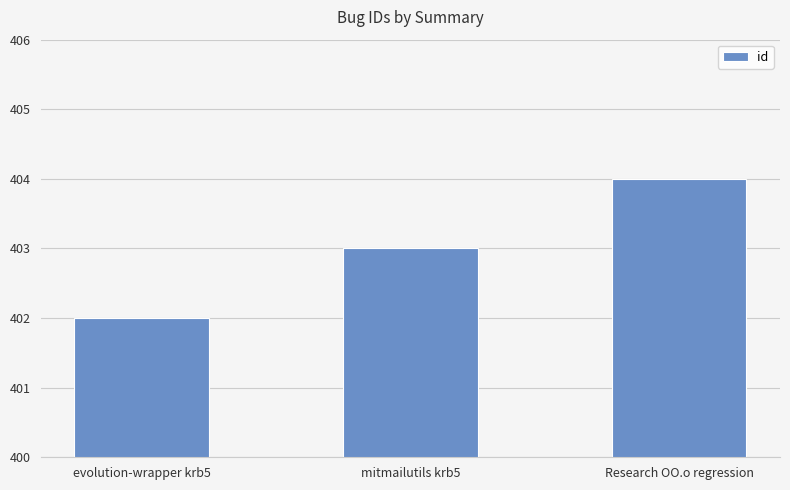

Read the value at mitmailutils krb5.

403